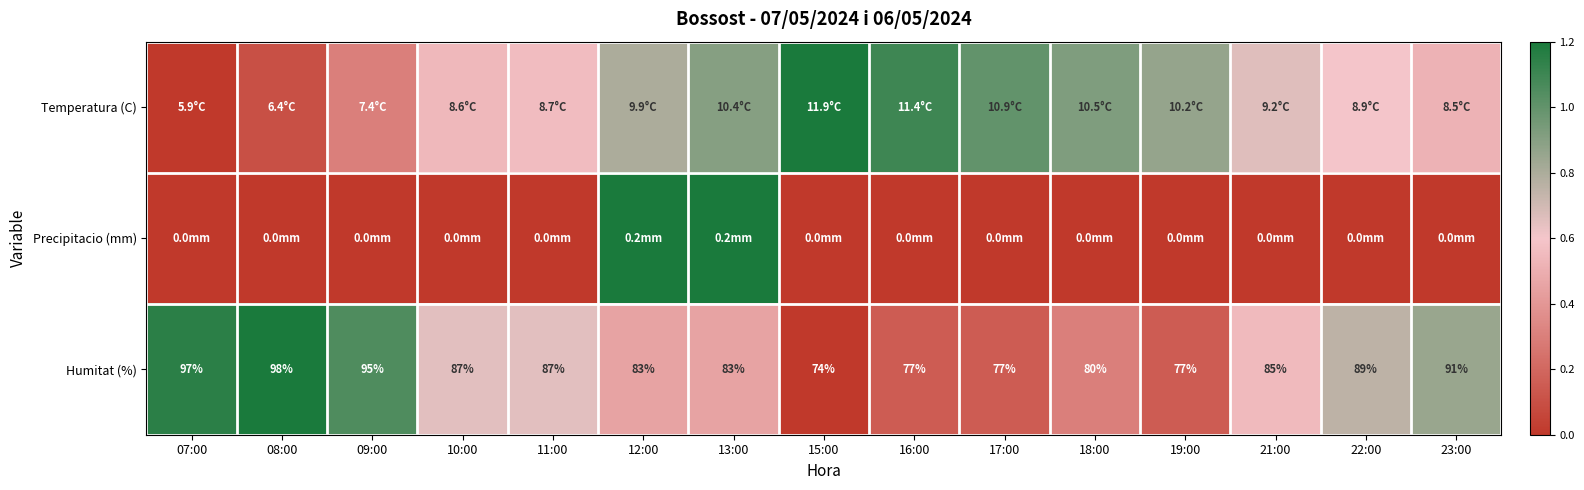

At how many categories does at least one series exceed 0?

15